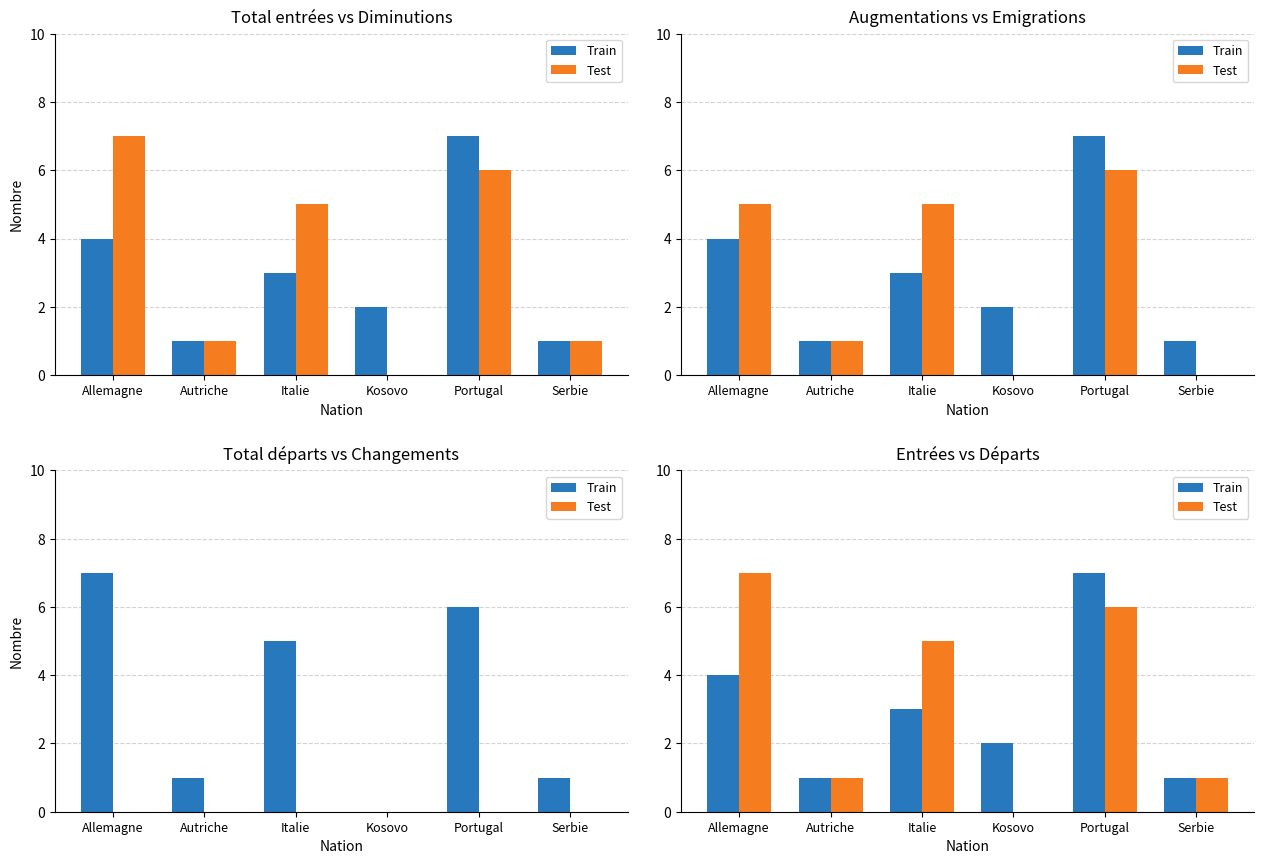

What is the label of the 6th bar from the left?

Serbie